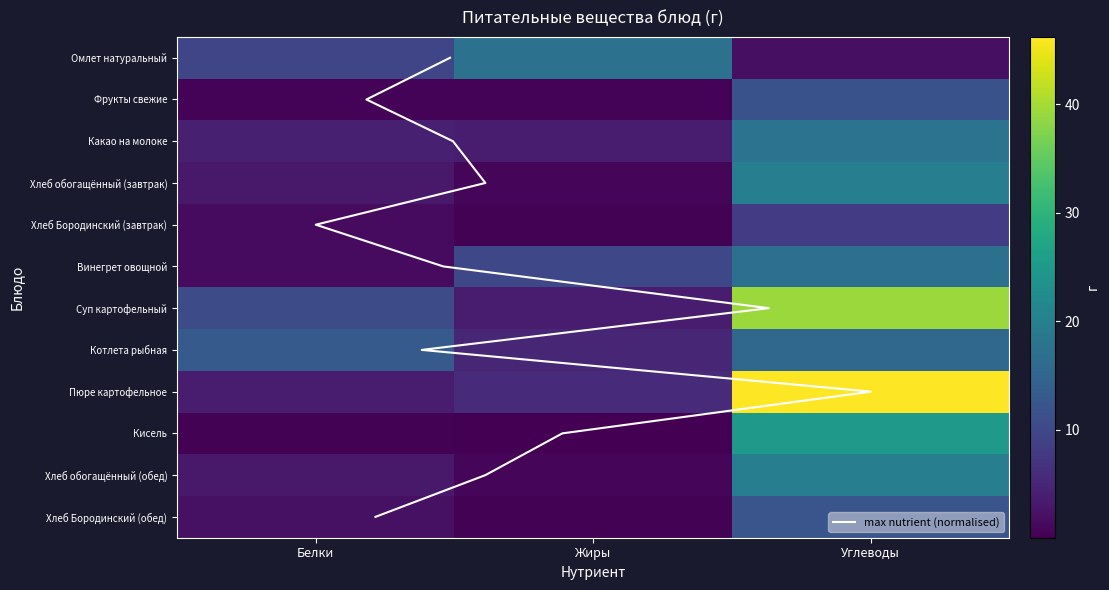

True or false: Фрукты свежие has a value of 0.2 at Жиры.

False